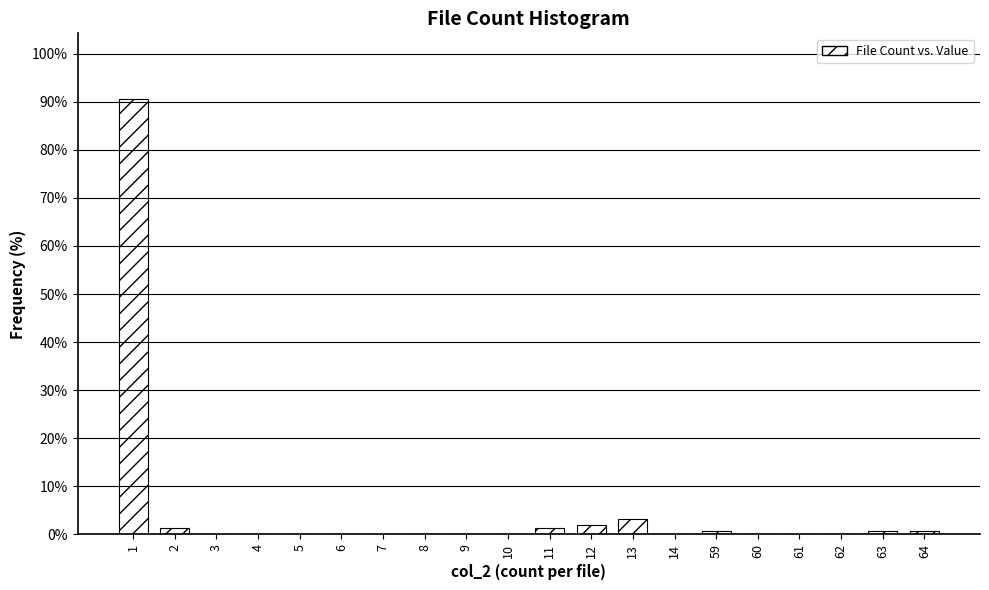

The value at 1 is 90.6. True or false?

True